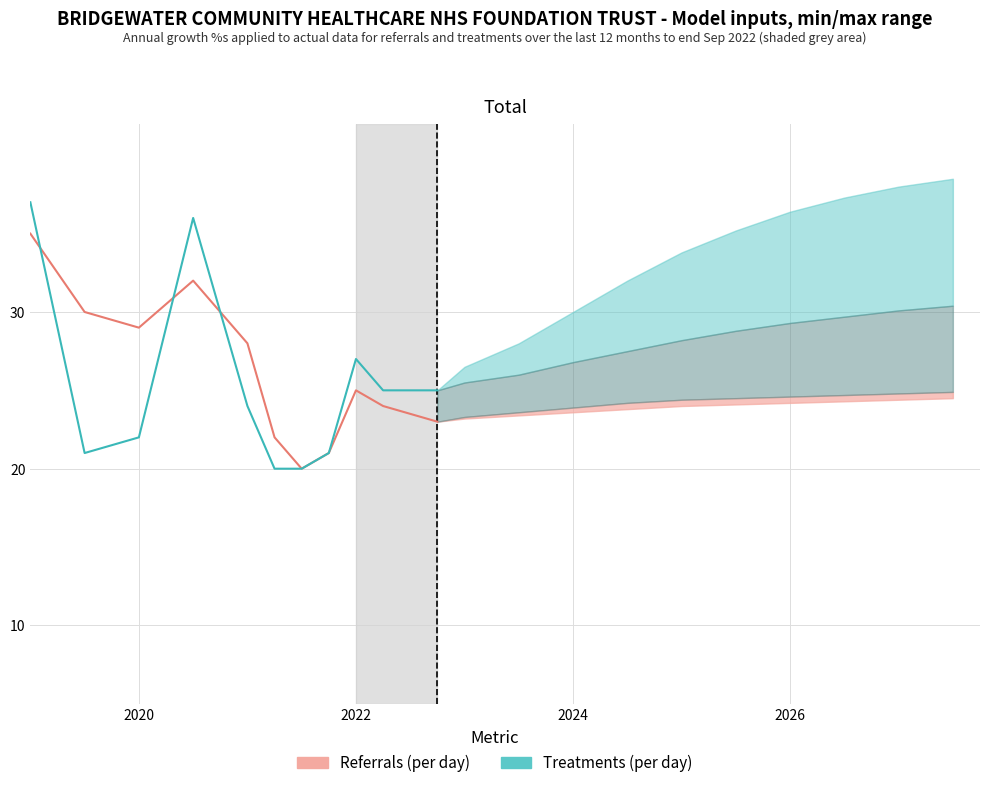

Between 3 and 8, which series saw the biggest shift?

Treatments_historical